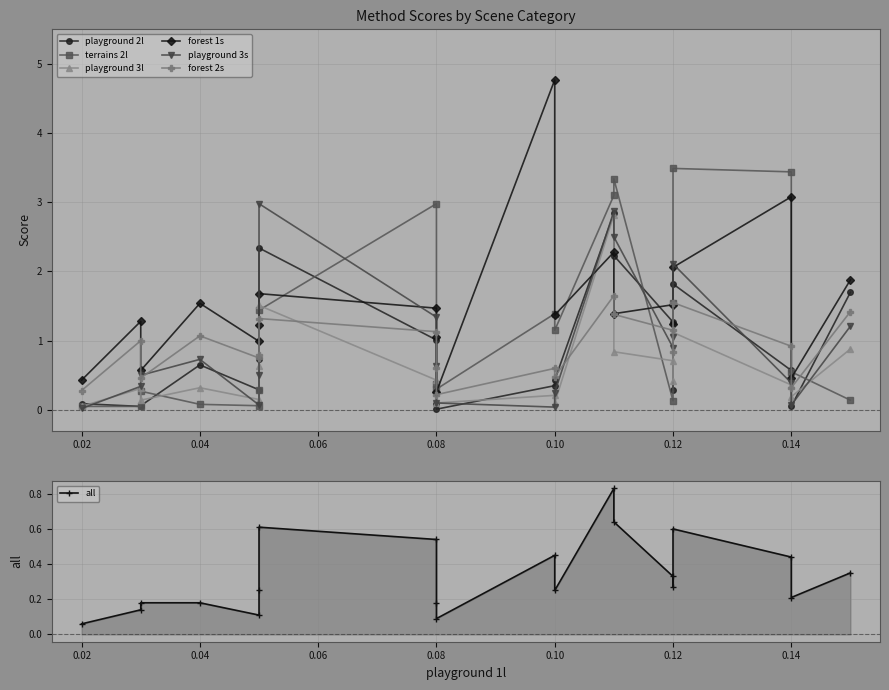

Is it true that playground 2l equals 0.6 at 0.10?

False